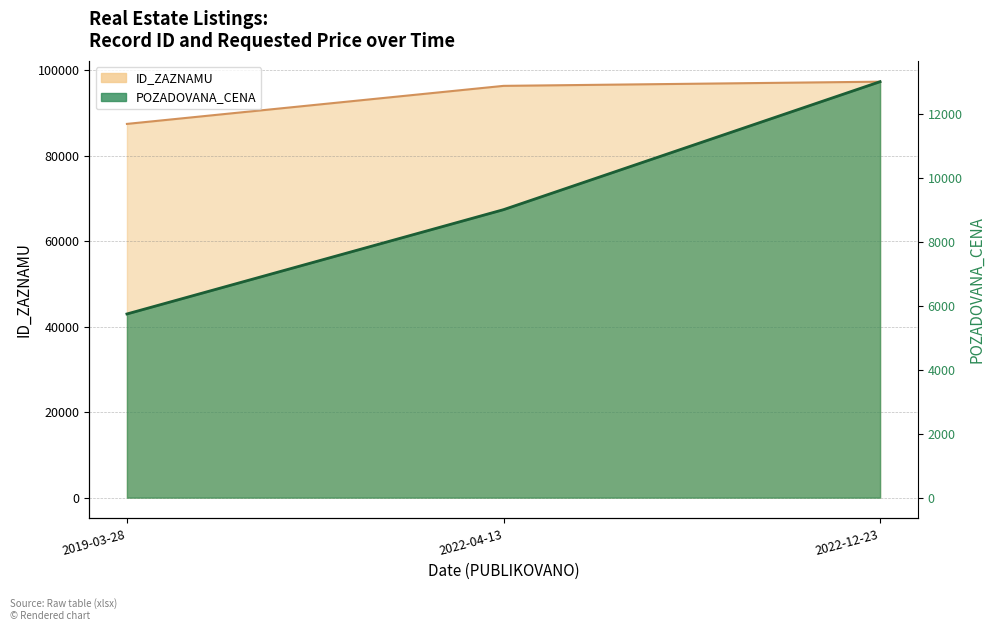

Is it true that the value at 2019-03-28 is 9204?

False